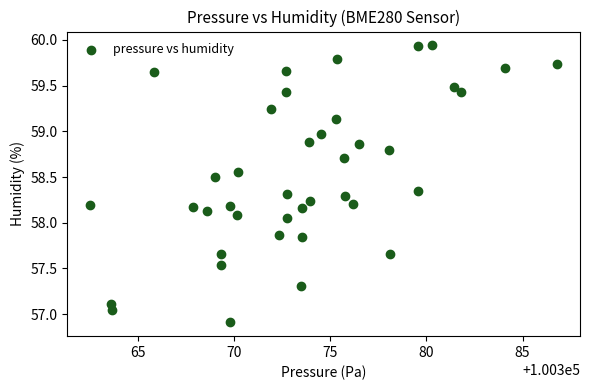

What is the range of X values (max minus min)?

24.3